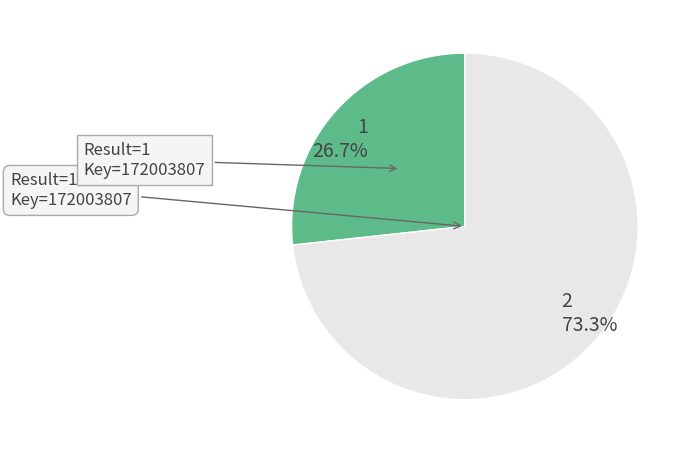

Is it true that 1 is 15% of the pie?

False